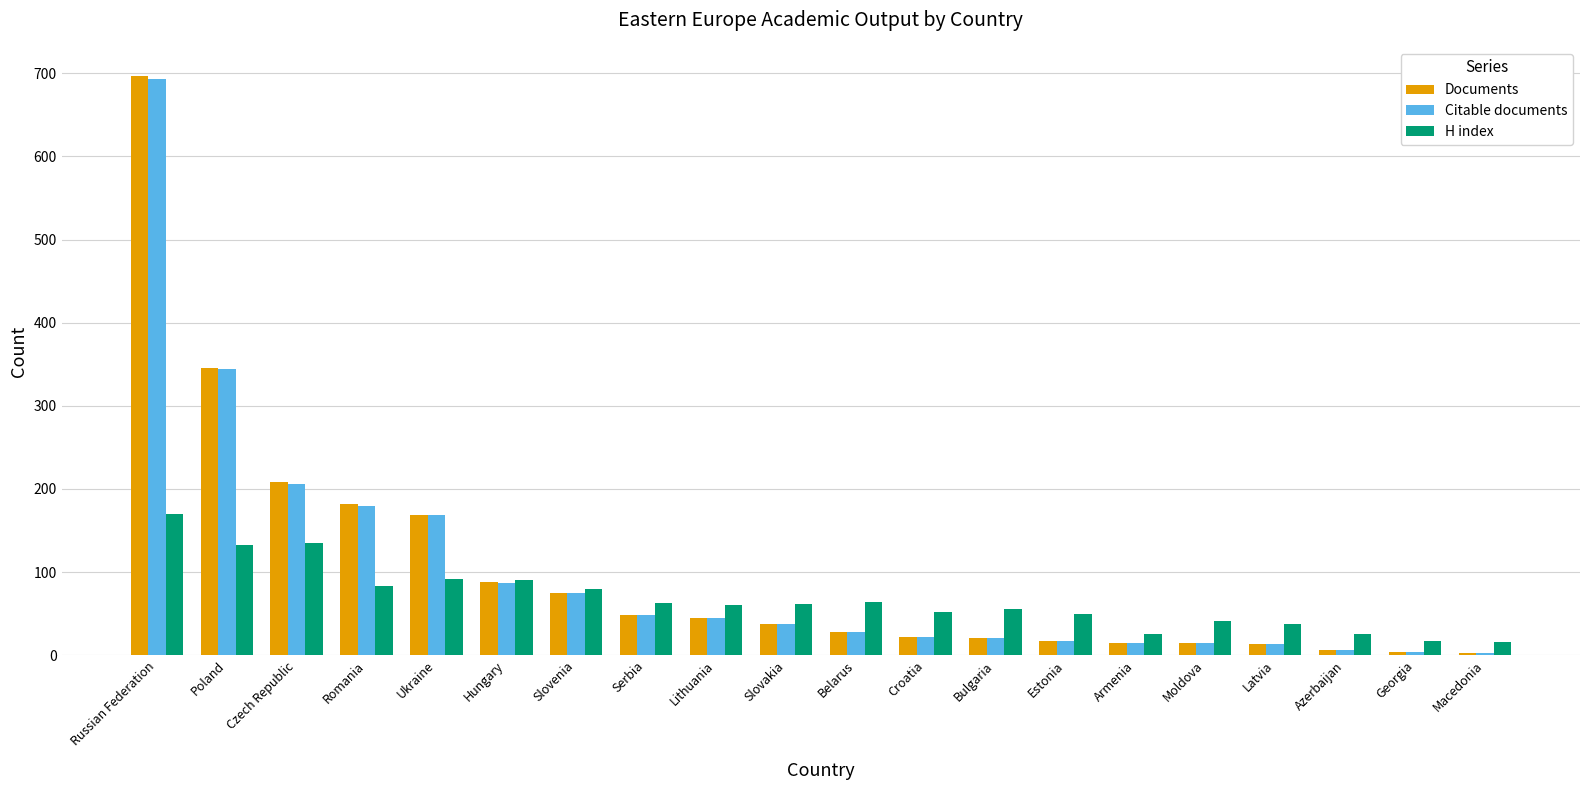

What is the average value of the Citable documents series?

101